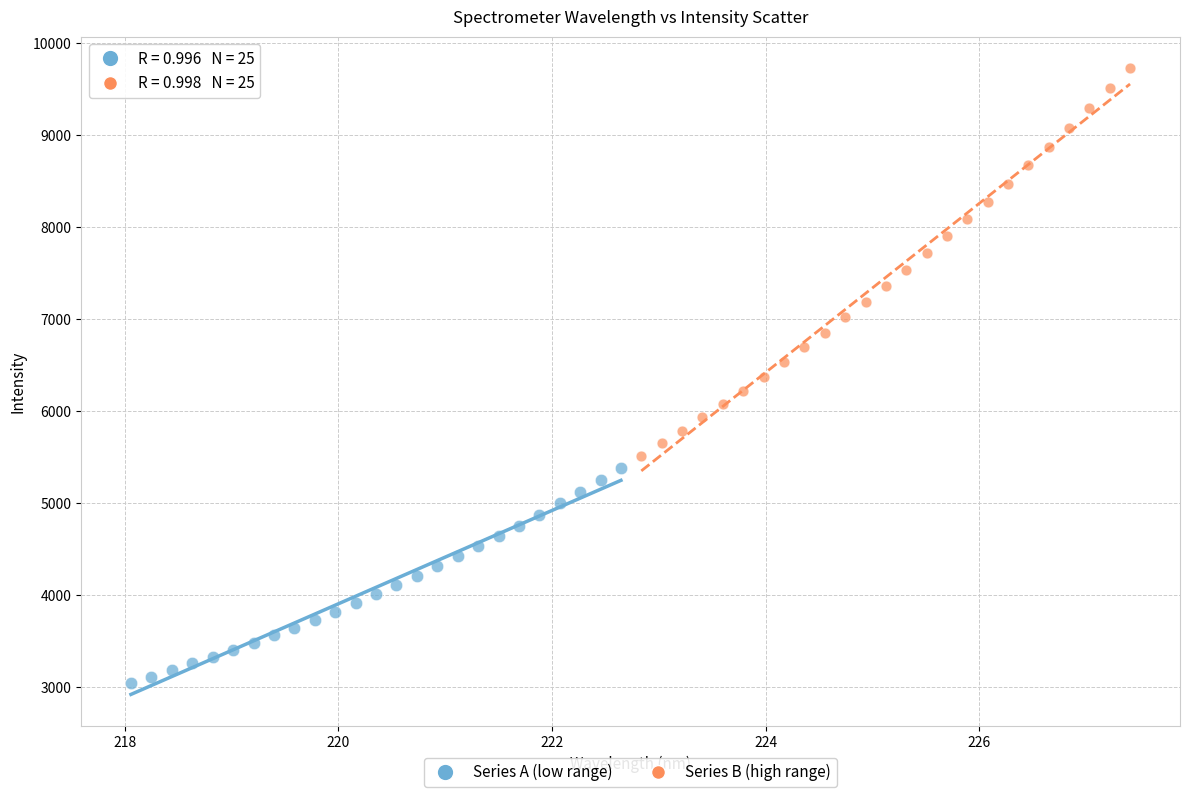

What are all the series names shown in the legend?

Series A (low range), Series B (high range)